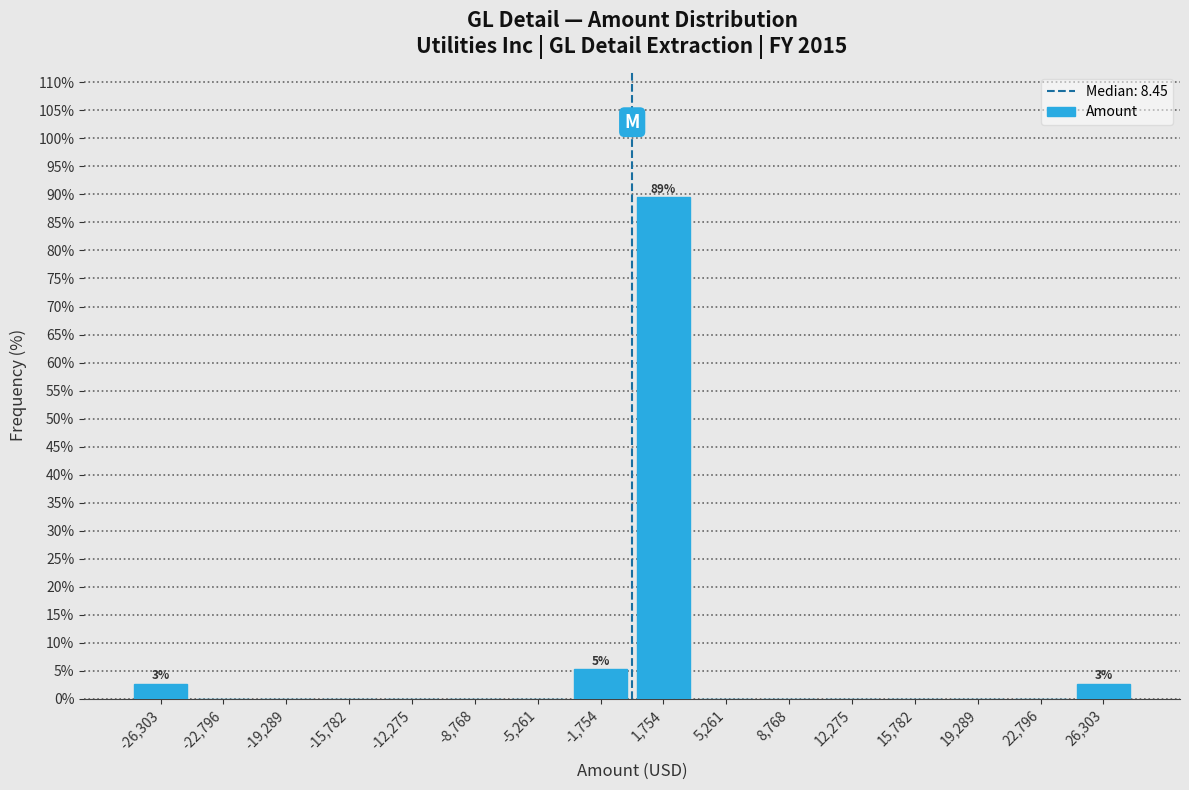

Which range on the x-axis has the tallest bar?

0 to 3500